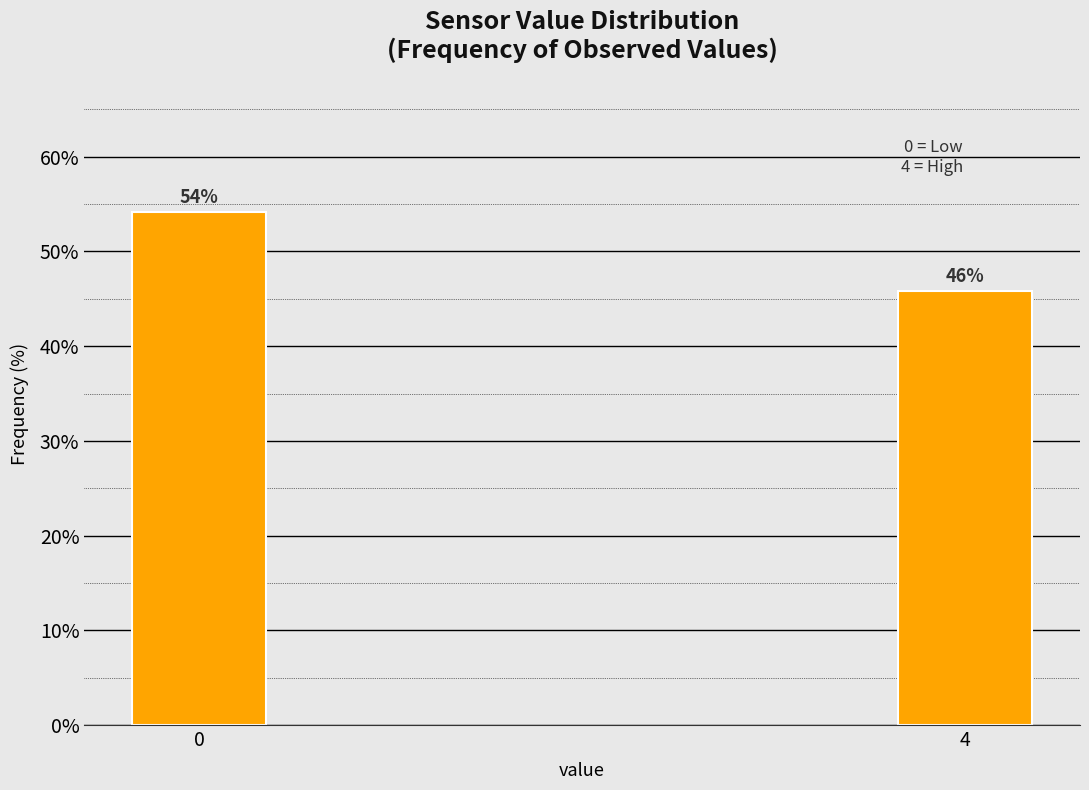

What is the smallest value displayed?

45.8